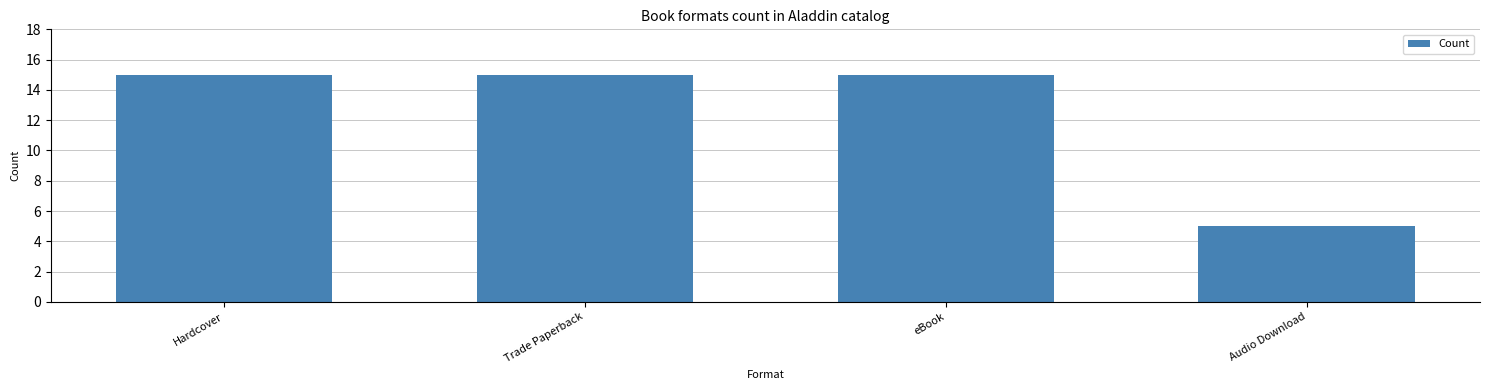

What is the value of the 4th bar from the left?

5